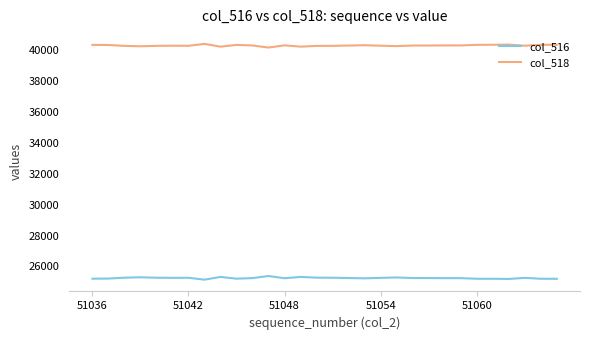

What is the maximum value for col_518?

40389